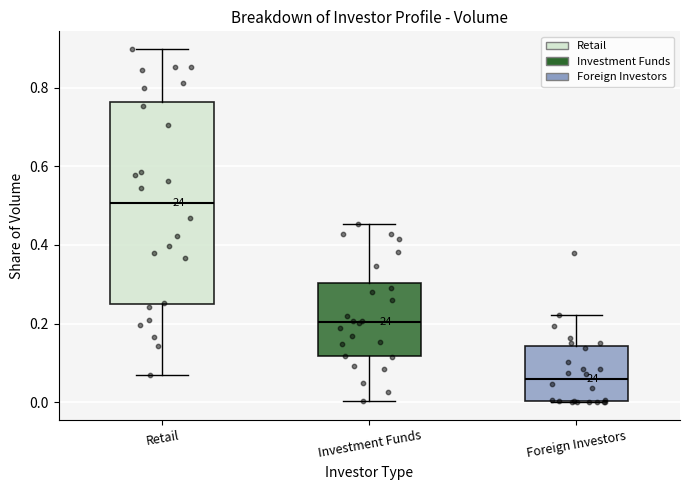

Which box is the tallest, from its lower edge to its upper edge?

Retail